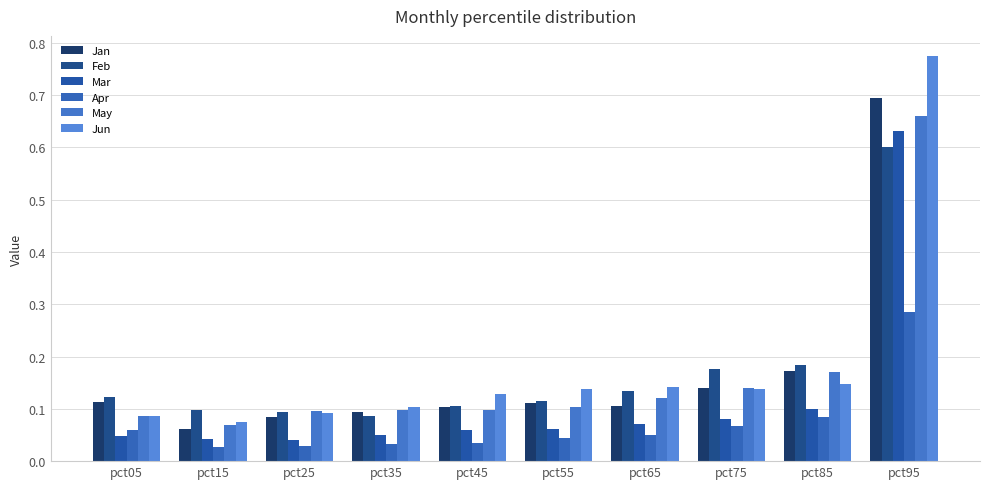

Is it true that Apr equals 0.0 at pct85?

False